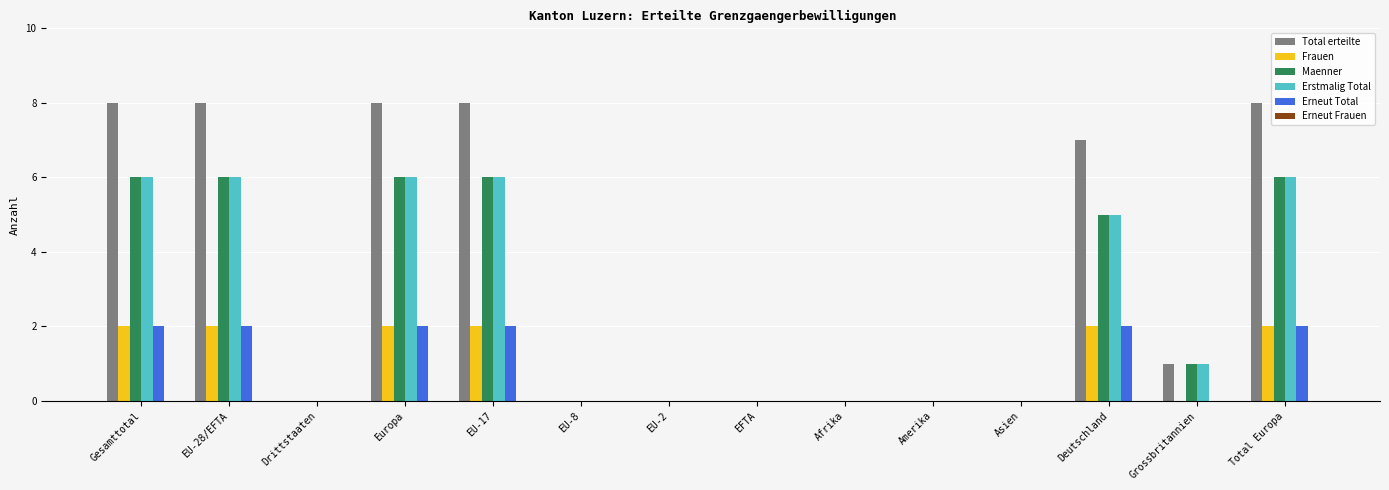

True or false: Erstmalig Total has a value of 6 at Gesamttotal.

True